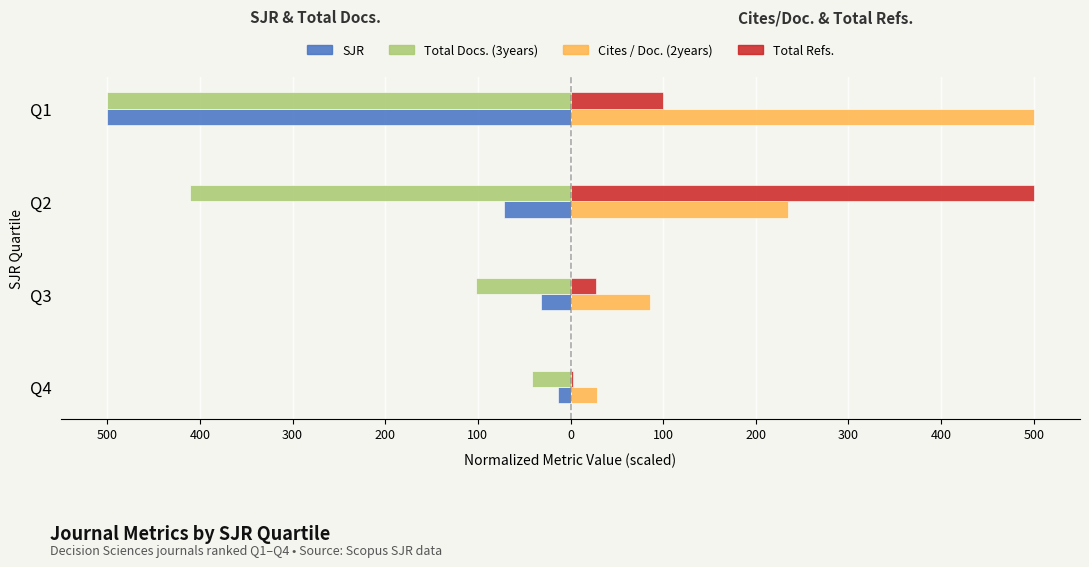

What is the value of the SJR bar at the 2nd from the left?

-32.1